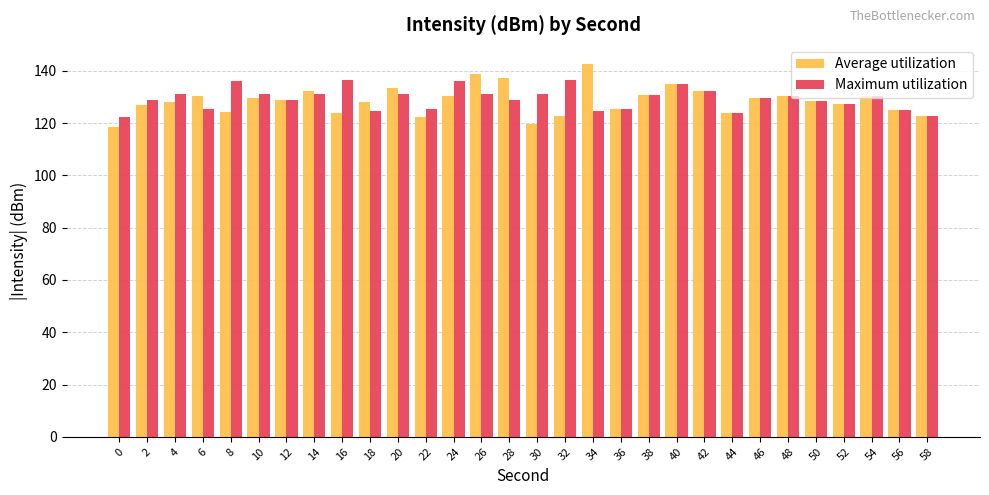

How many categories are shown in the chart?

30